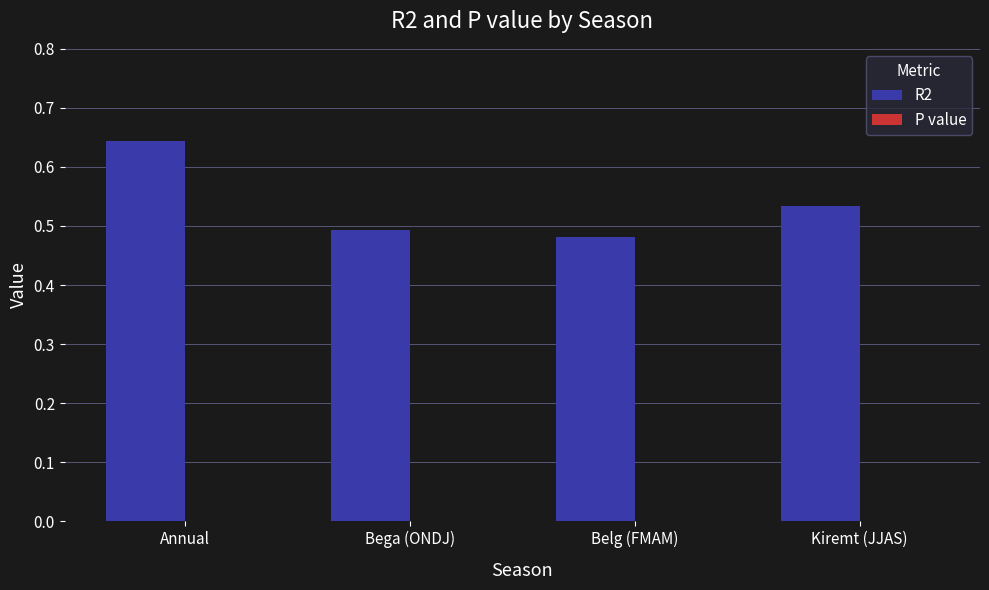

The R2 series shows 0.3 at Annual. True or false?

False